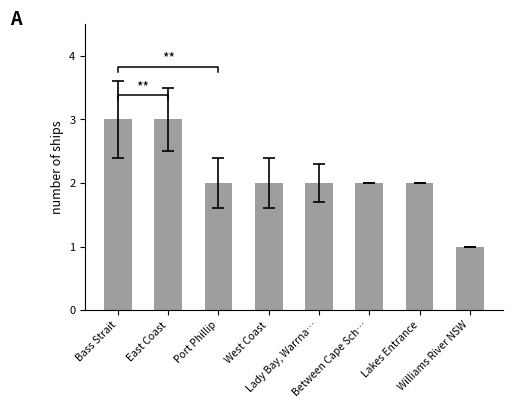

The chart shows a value of 1 at Williams River NSW. True or false?

True